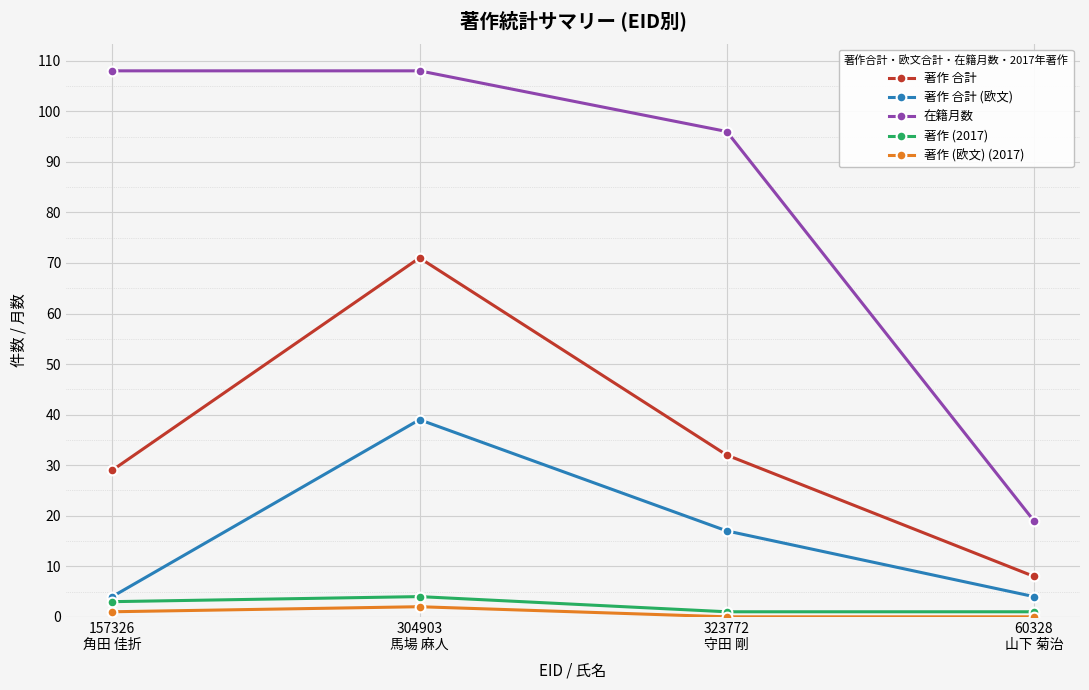

Is the value of 著作 合計 (欧文) at 323772
守田 剛 greater than the value of 著作 合計 at 323772
守田 剛?

No